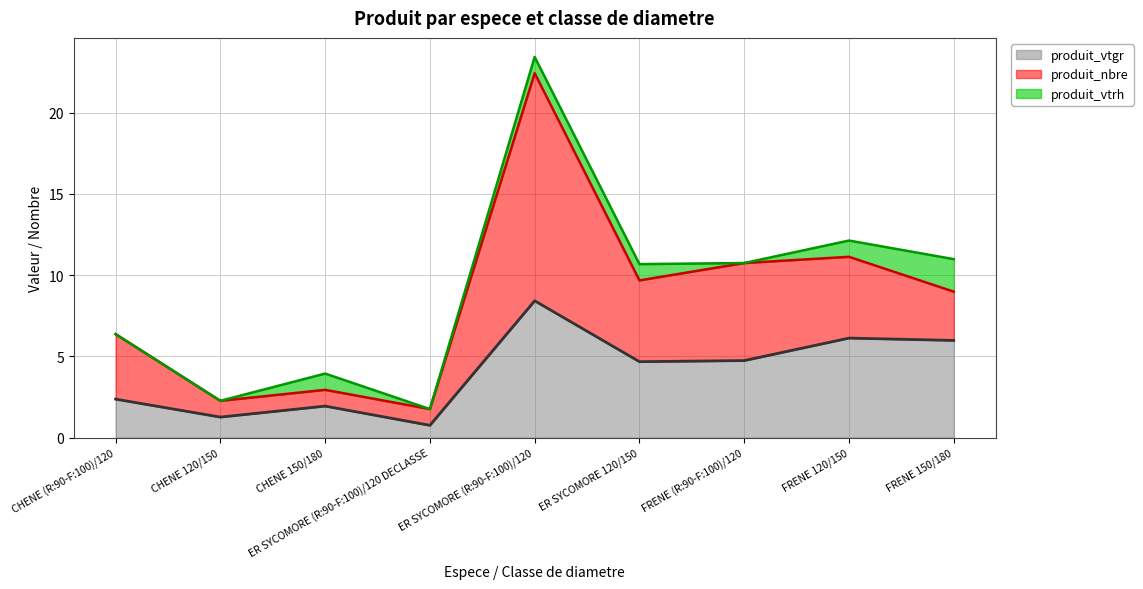

Where is the first local maximum for produit_nbre?

ER SYCOMORE (R:90-F:100)/120